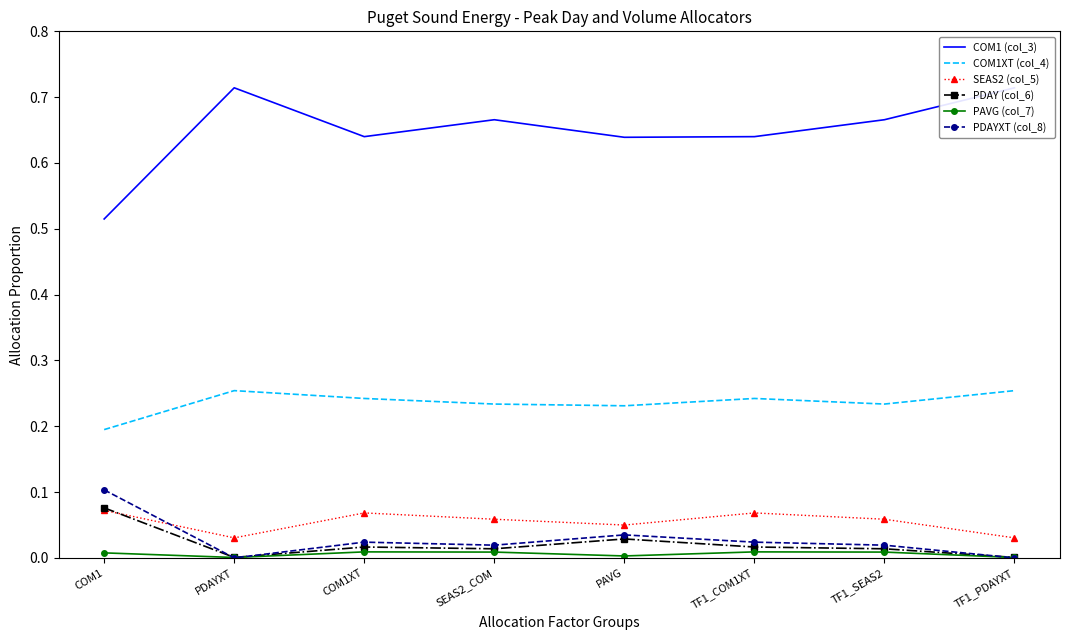

How many lines are shown in the chart?

6